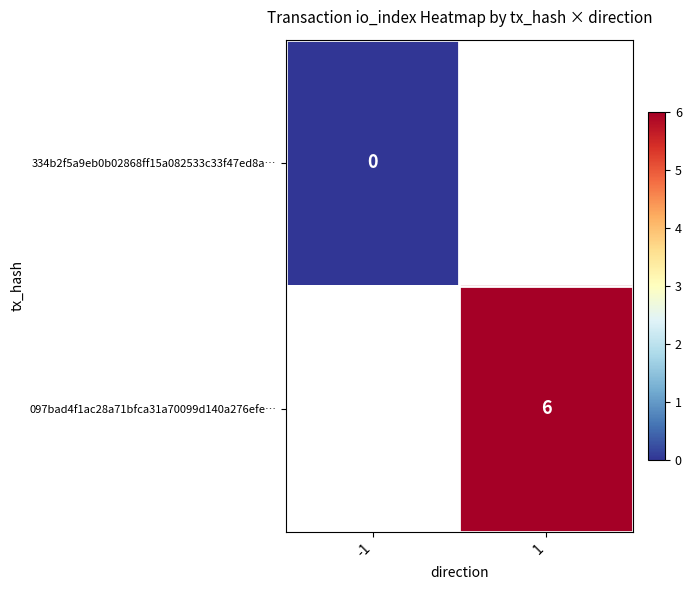

The value of 097bad4f1ac28a71bfca31a70099d140a276efe… at 1 is 6. True or false?

True